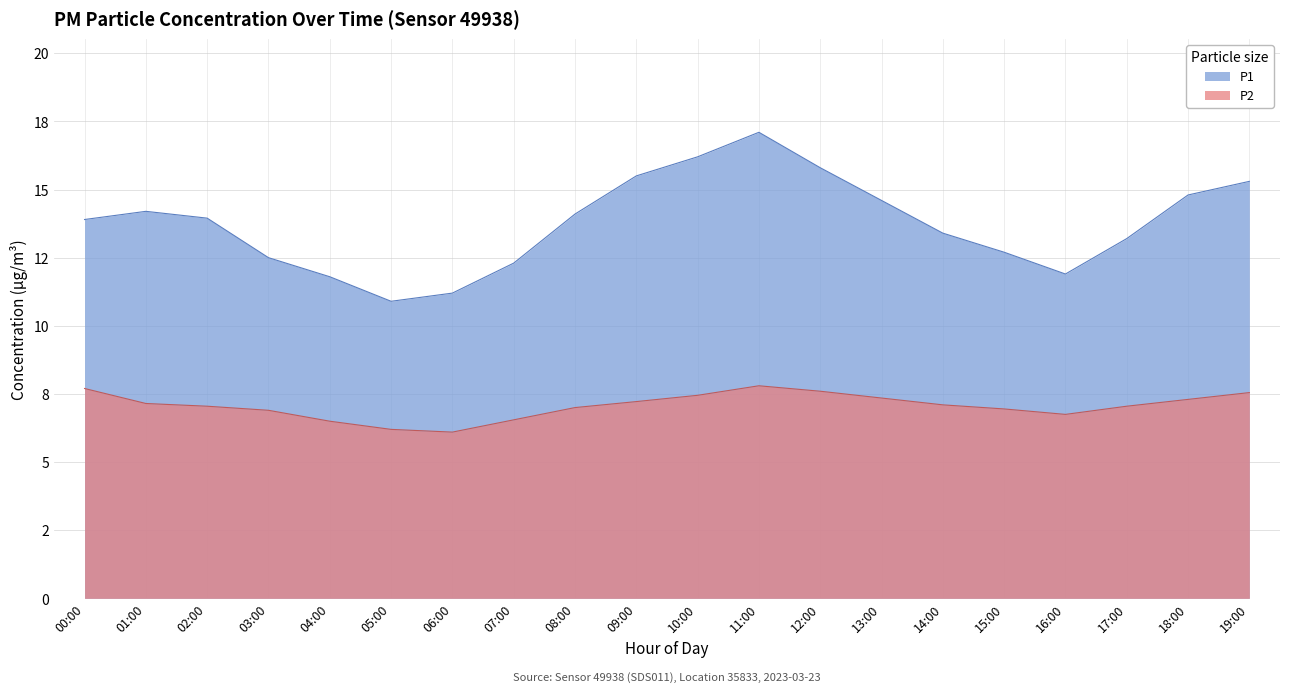

Reading left to right, transcribe all the data shown in this chart.

P1: 13.9	14.2	13.9	12.5	11.8	10.9	11.2	12.3	14.1	15.5	16.2	17.1	15.8	14.6	13.4	12.7	11.9	13.2	14.8	15.3
P2: 7.7	7.2	7.0	6.9	6.5	6.2	6.1	6.5	7.0	7.2	7.5	7.8	7.6	7.3	7.1	7.0	6.8	7.0	7.3	7.5